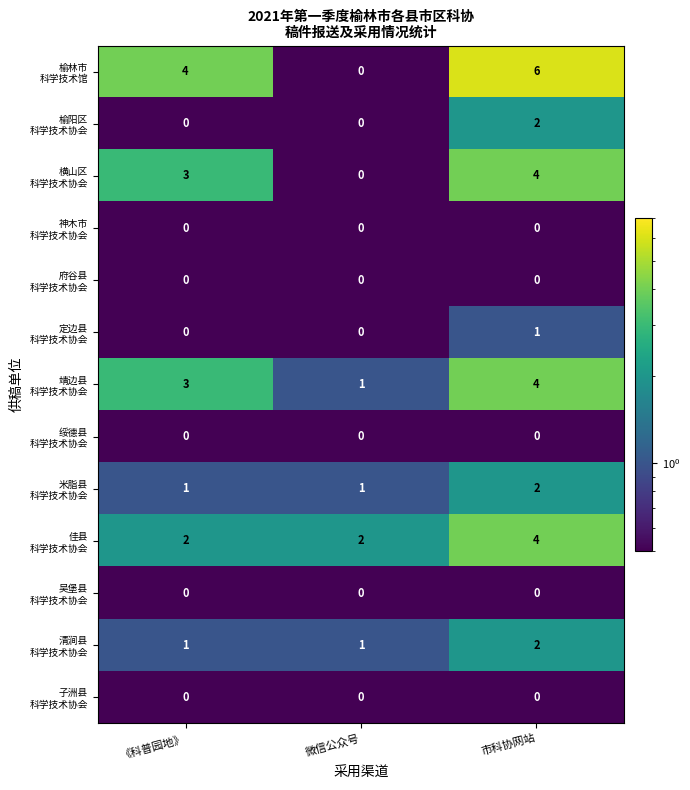

Which category has the highest value across all series?

市科协网站